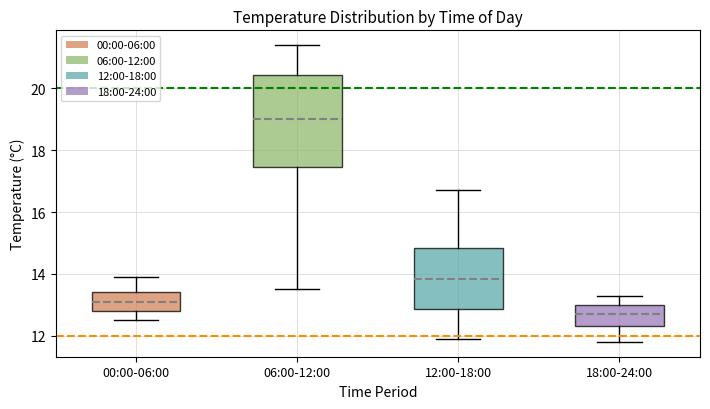

Comparing the boxes themselves (not the whiskers), which one is the tallest?

06:00-12:00